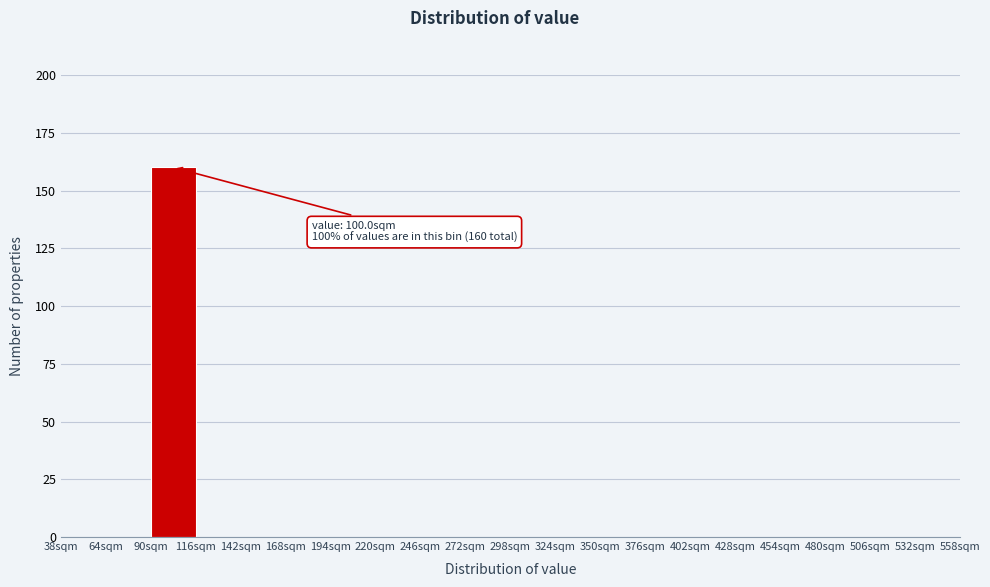

Over which range of the x-axis is the bar tallest?

90 to 116